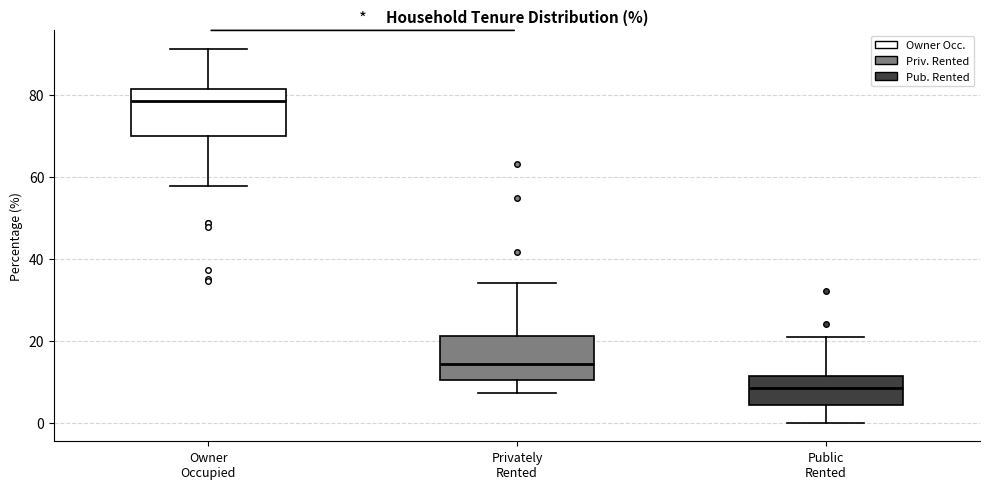

Reading left to right, read every box against the y-axis: the position of its median line, the range the box covers, and the ends of its whiskers. The values are not printed on the chart, so give them approximately, as read against the axis.

Owner Occupied: median 78, box 70 to 82, whiskers 58 to 92
Privately Rented: median 14, box 10 to 22, whiskers 8 to 34
Public Rented: median 8, box 4 to 12, whiskers 0 to 20